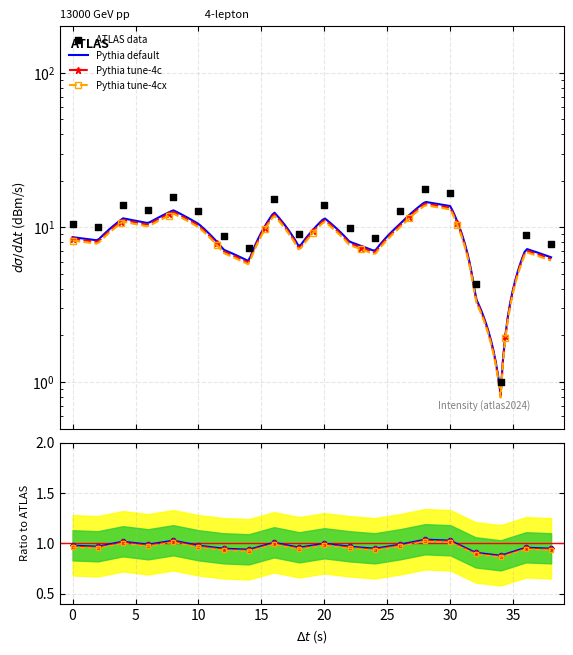

At which category is the sum across all series the highest?

28